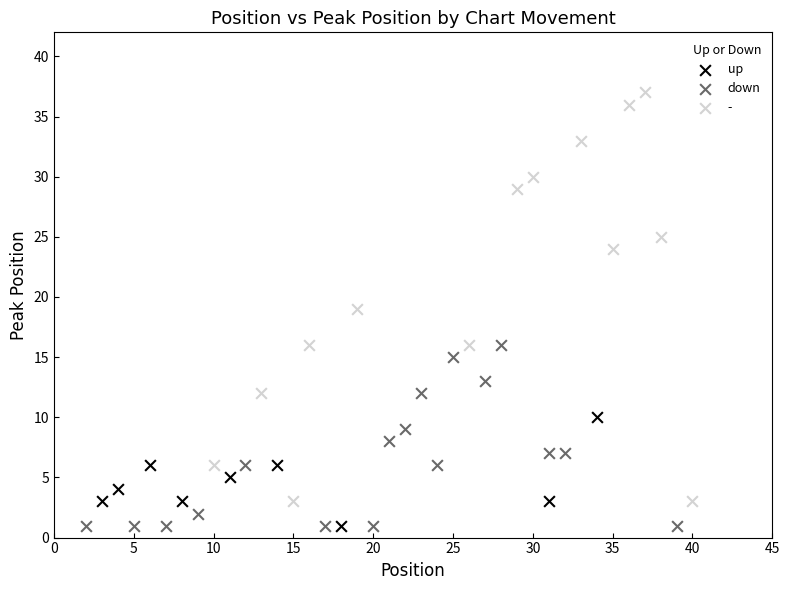

Which series has the widest spread of Y values?

-